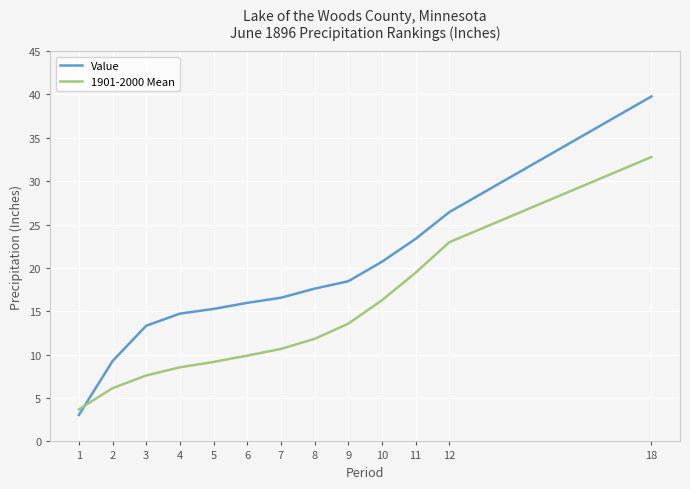

What is the sum of all Value values?

234.5